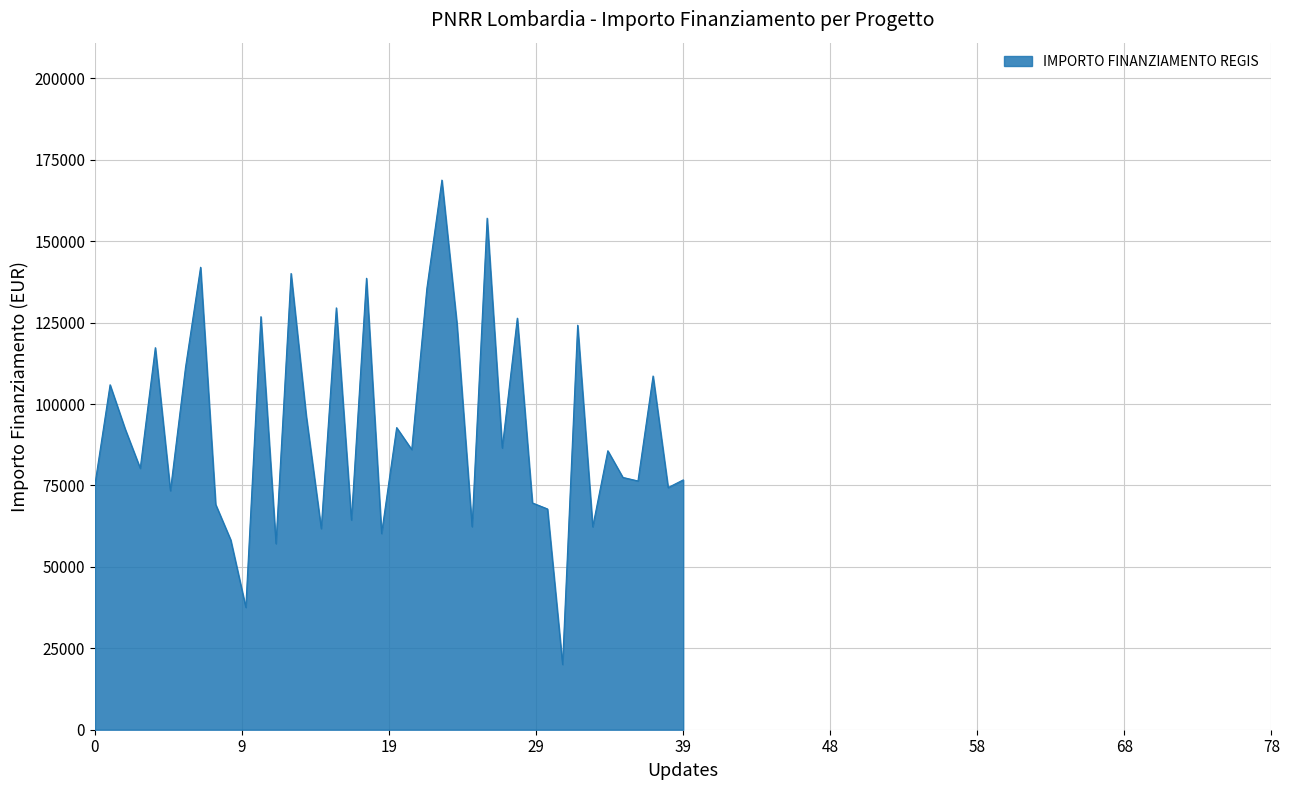

What is the smallest value displayed?

20035.6